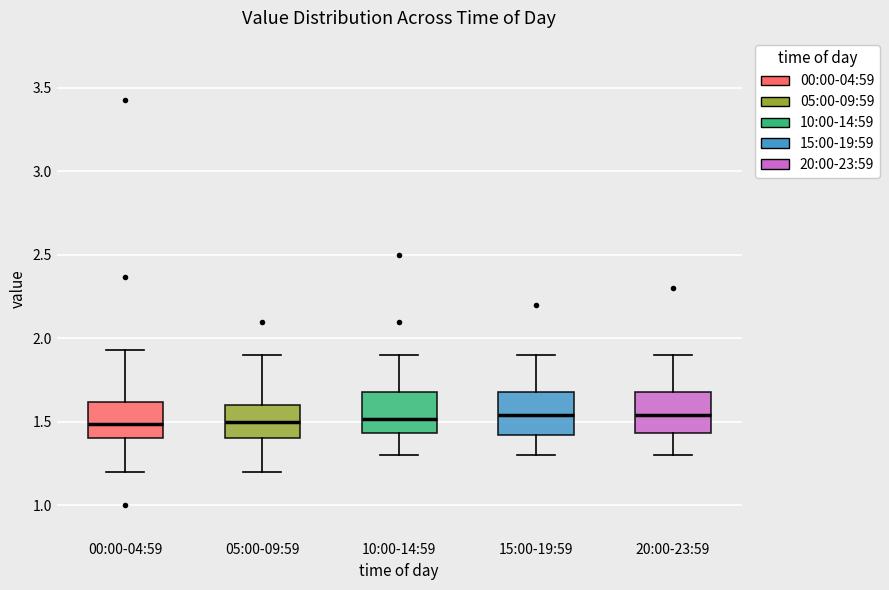

Reading left to right, transcribe this box plot: for each box, give where its median line is, the range the box spans, and where its two whiskers end, as read against the y-axis. The values are not printed on the chart, so give them approximately, as read against the axis.

00:00-04:59: median 1.50, box 1.40 to 1.60, whiskers 1.20 to 1.95
05:00-09:59: median 1.50, box 1.40 to 1.60, whiskers 1.20 to 1.90
10:00-14:59: median 1.50, box 1.45 to 1.70, whiskers 1.30 to 1.90
15:00-19:59: median 1.55, box 1.40 to 1.70, whiskers 1.30 to 1.90
20:00-23:59: median 1.55, box 1.45 to 1.70, whiskers 1.30 to 1.90